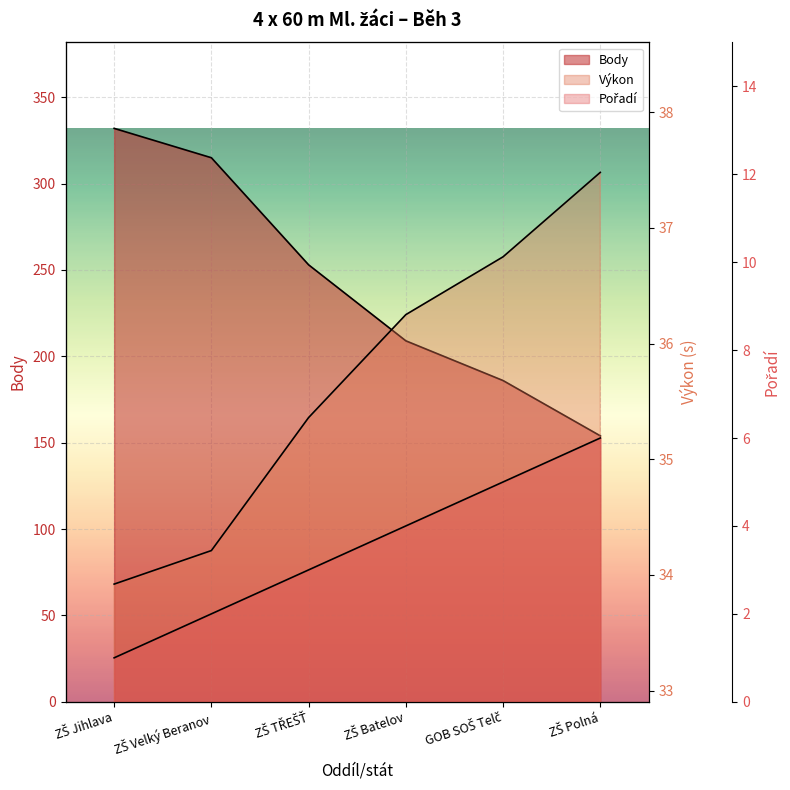

How many values in the Výkon series are below 36?

3